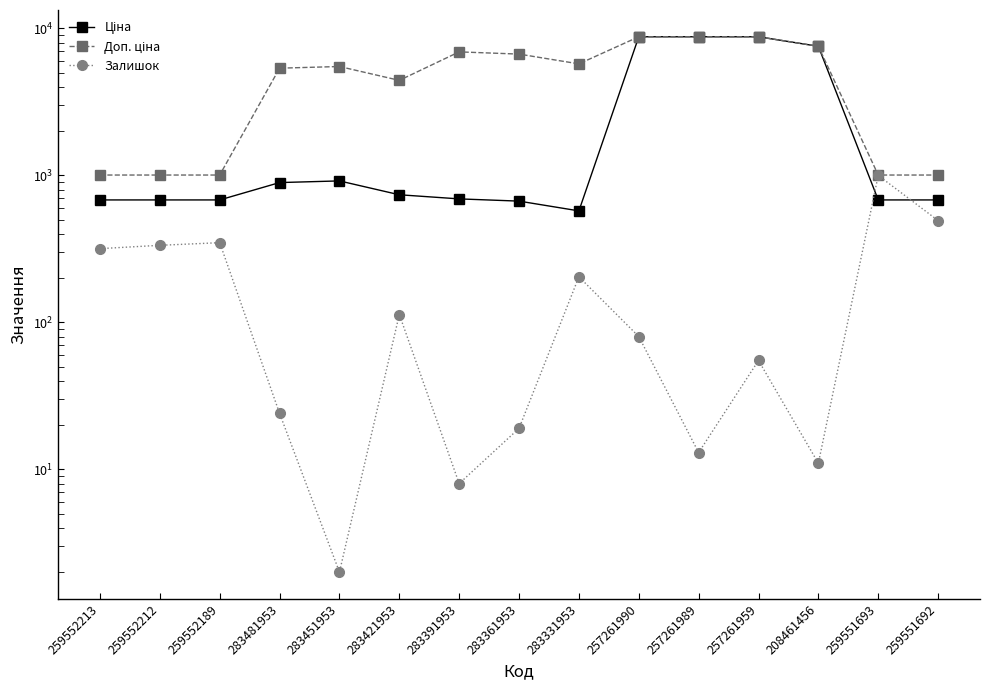

Which series has the widest spread of values?

Ціна